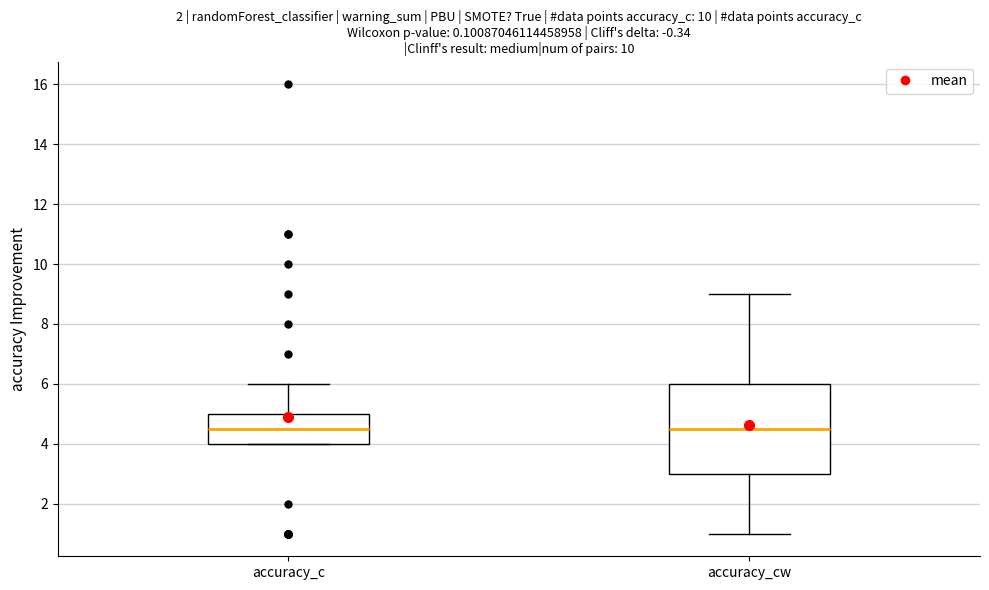

Where is the upper edge of the box for accuracy_c on the y-axis? The values are not printed on the chart, so give them approximately, as read against the axis.

5.0